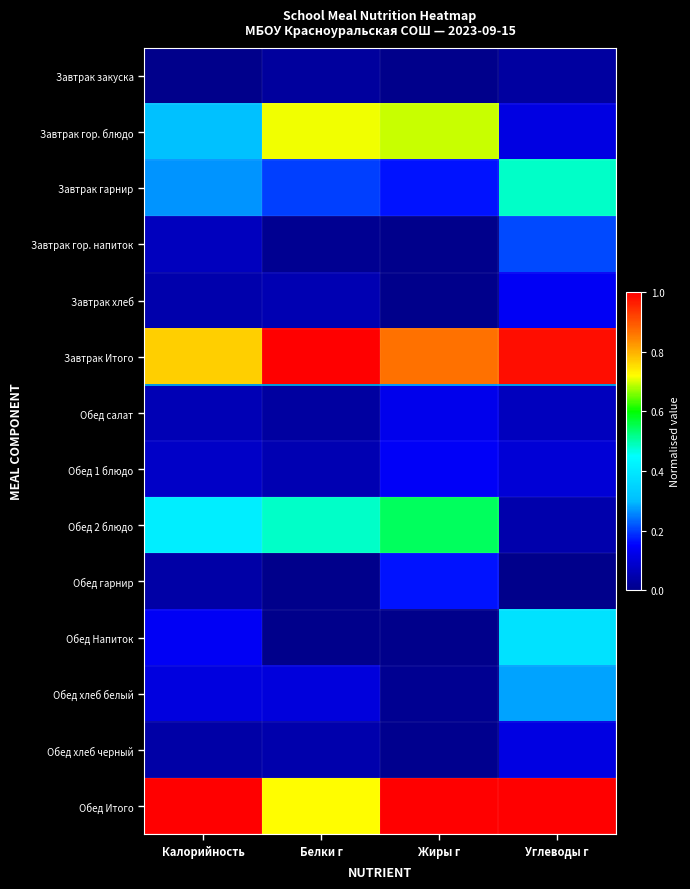

Reading left to right, extract all data points from this chart.

Завтрак закуска: Калорийность=0.0	Белки г=0.0	Жиры г=0.0	Углеводы г=0.0
Завтрак гор. блюдо: Калорийность=0.3	Белки г=0.7	Жиры г=0.7	Углеводы г=0.1
Завтрак гарнир: Калорийность=0.3	Белки г=0.2	Жиры г=0.2	Углеводы г=0.5
Завтрак гор. напиток: Калорийность=0.1	Белки г=0.0	Жиры г=0.0	Углеводы г=0.2
Завтрак хлеб: Калорийность=0.0	Белки г=0.1	Жиры г=0.0	Углеводы г=0.1
Завтрак Итого: Калорийность=0.8	Белки г=1.0	Жиры г=0.9	Углеводы г=1.0
Обед салат: Калорийность=0.1	Белки г=0.0	Жиры г=0.1	Углеводы г=0.1
Обед 1 блюдо: Калорийность=0.1	Белки г=0.1	Жиры г=0.1	Углеводы г=0.1
Обед 2 блюдо: Калорийность=0.4	Белки г=0.5	Жиры г=0.5	Углеводы г=0.0
Обед гарнир: Калорийность=0.0	Белки г=0.0	Жиры г=0.2	Углеводы г=0.0
Обед Напиток: Калорийность=0.1	Белки г=0.0	Жиры г=0.0	Углеводы г=0.4
Обед хлеб белый: Калорийность=0.1	Белки г=0.1	Жиры г=0.0	Углеводы г=0.3
Обед хлеб черный: Калорийность=0.0	Белки г=0.0	Жиры г=0.0	Углеводы г=0.1
Обед Итого: Калорийность=1.0	Белки г=0.7	Жиры г=1.0	Углеводы г=1.0